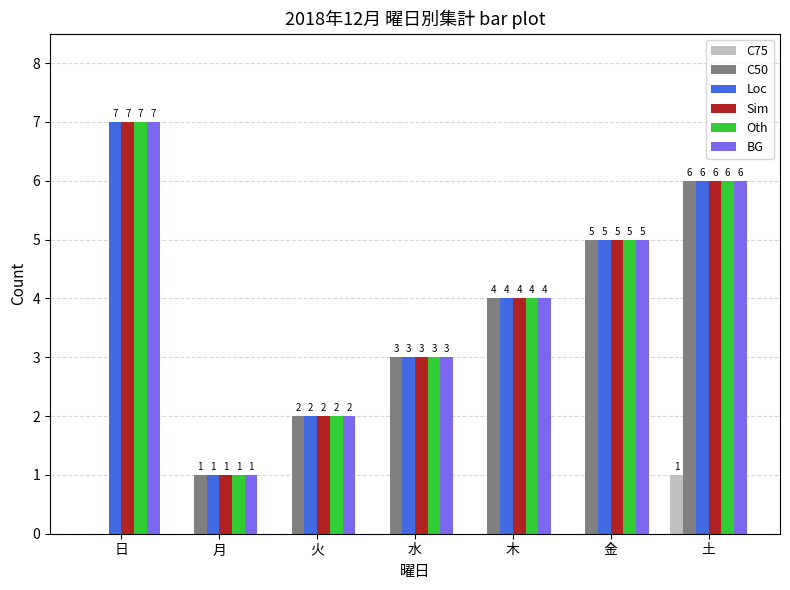

What is the sum of the C50 values at 木 and 日?

4